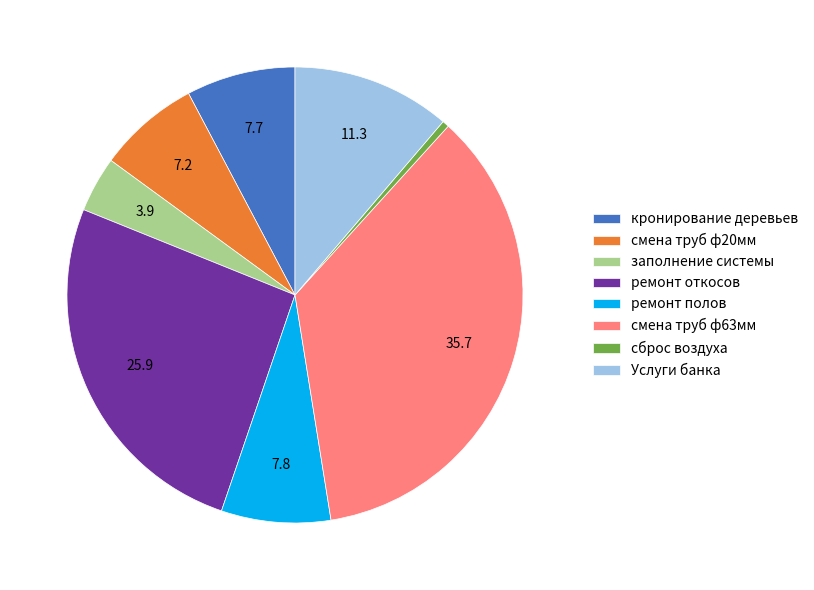

Does any single category account for the majority?

No